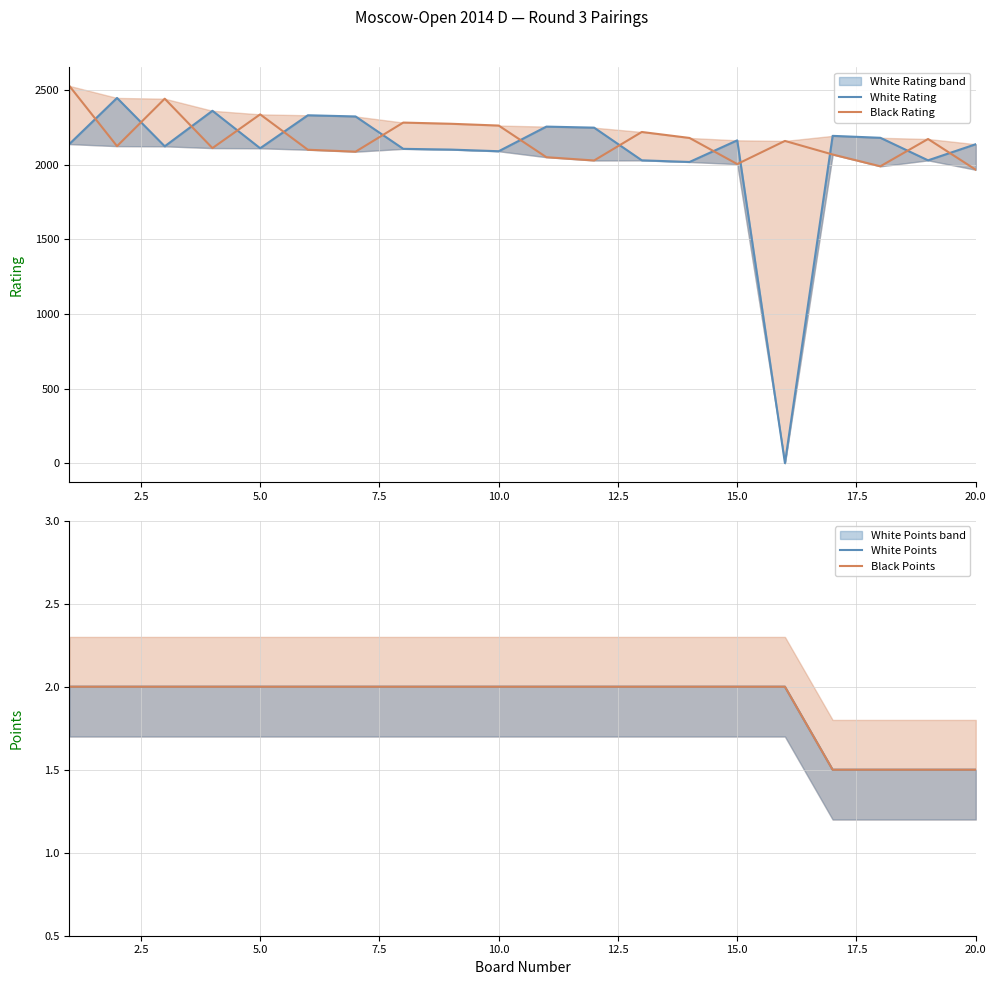

Reading left to right, list all the values displayed in this chart.

White Rating: 2138.0	2447.0	2123.0	2361.0	2110.0	2331.0	2323.0	2106.0	2101.0	2090.0	2255.0	2248.0	2029.0	2018.0	2163.0	0.0	2193.0	2180.0	2029.0	2137.0
Black Rating: 2528.0	2124.0	2442.0	2111.0	2337.0	2100.0	2087.0	2282.0	2274.0	2262.0	2050.0	2028.0	2219.0	2179.0	2004.0	2159.0	2068.0	1989.0	2172.0	1966.0
White Points: 2.0	2.0	2.0	2.0	2.0	2.0	2.0	2.0	2.0	2.0	2.0	2.0	2.0	2.0	2.0	2.0	1.5	1.5	1.5	1.5
Black Points: 2.0	2.0	2.0	2.0	2.0	2.0	2.0	2.0	2.0	2.0	2.0	2.0	2.0	2.0	2.0	2.0	1.5	1.5	1.5	1.5